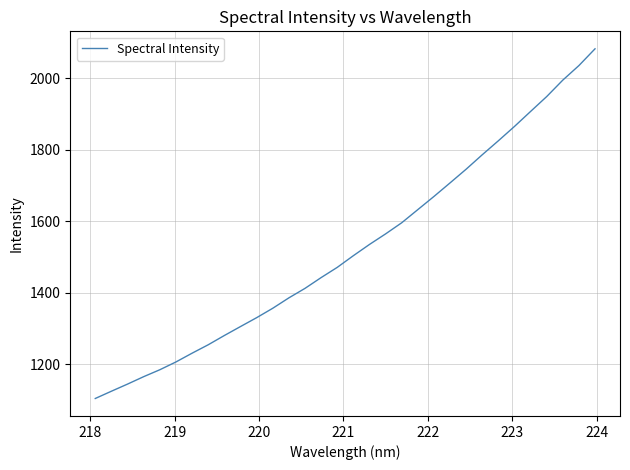

What is the smallest value displayed?

1103.6